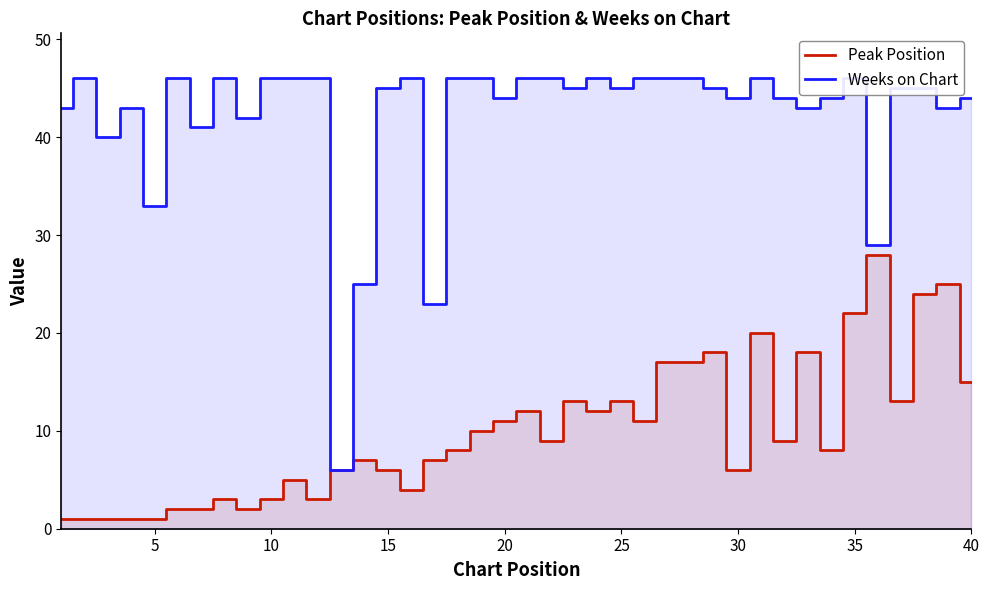

What is the value of the Weeks on Chart point at the 17th from the left?

23